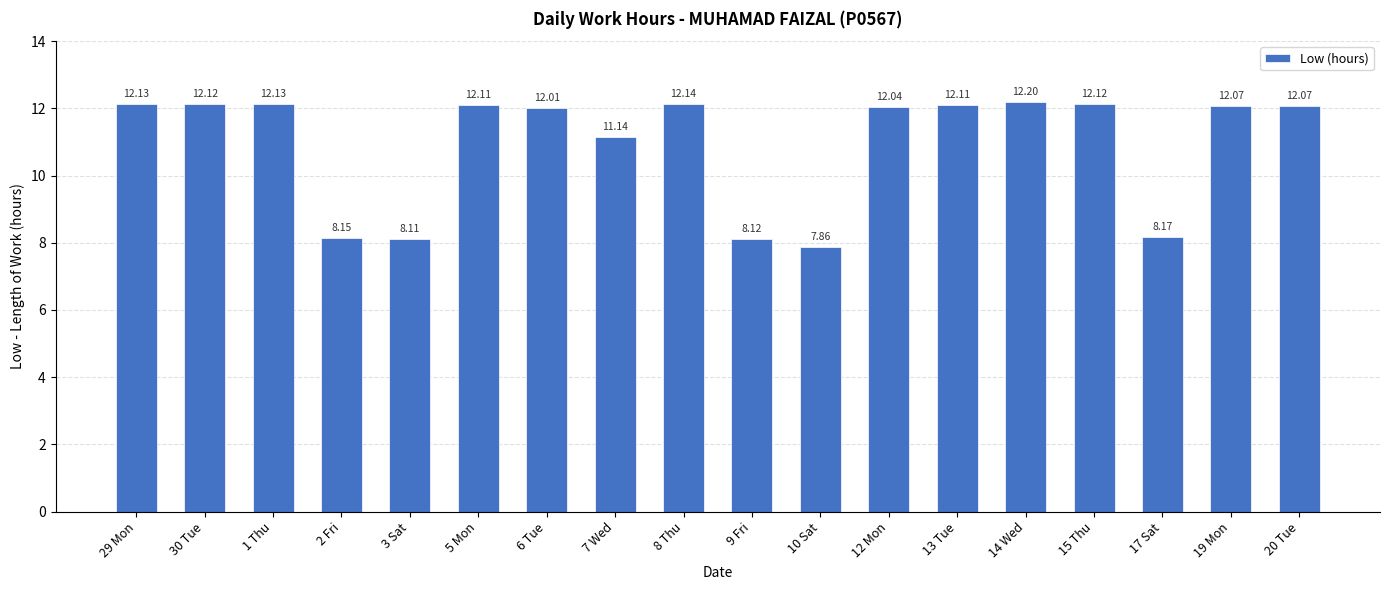

What is the sum of all values?

196.8